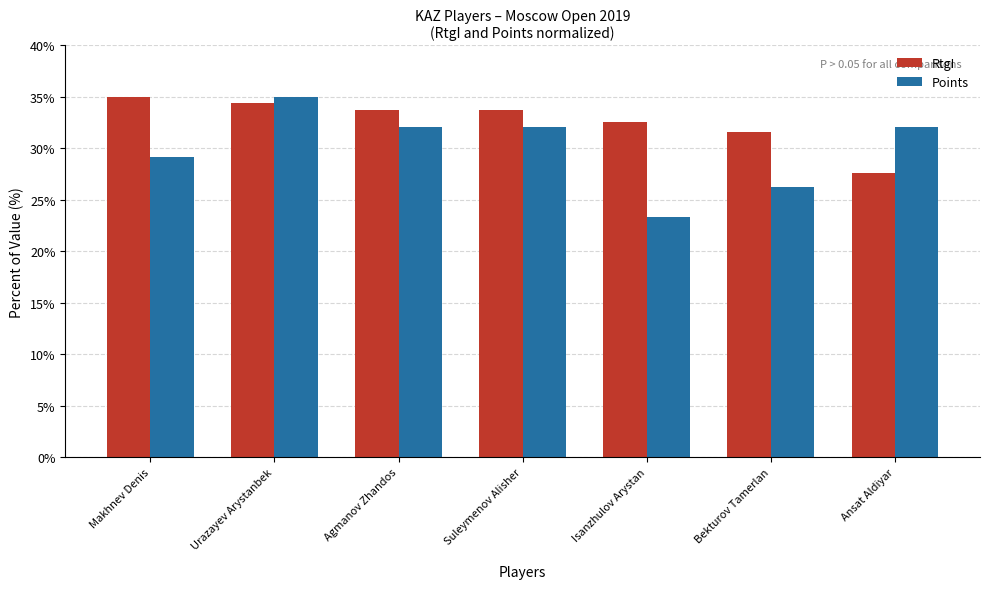

Does the chart contain any negative values?

No